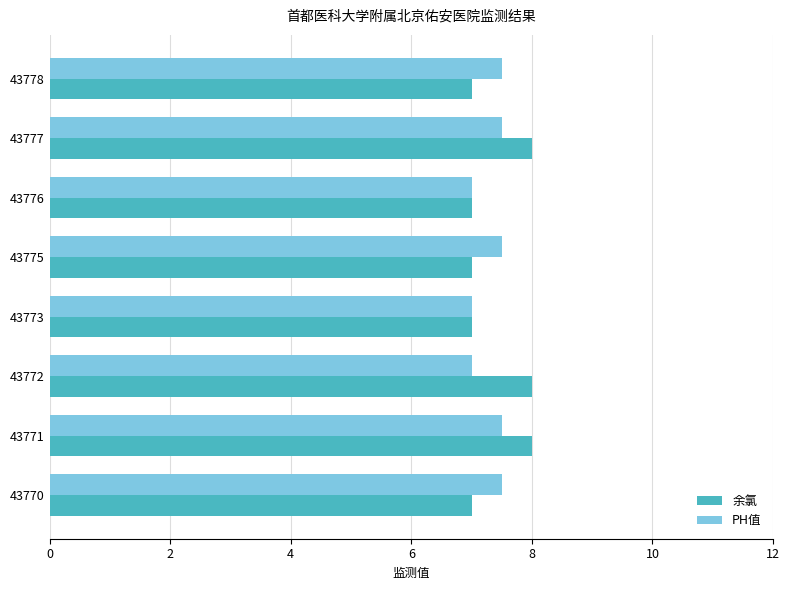

How many series are shown in this chart?

2